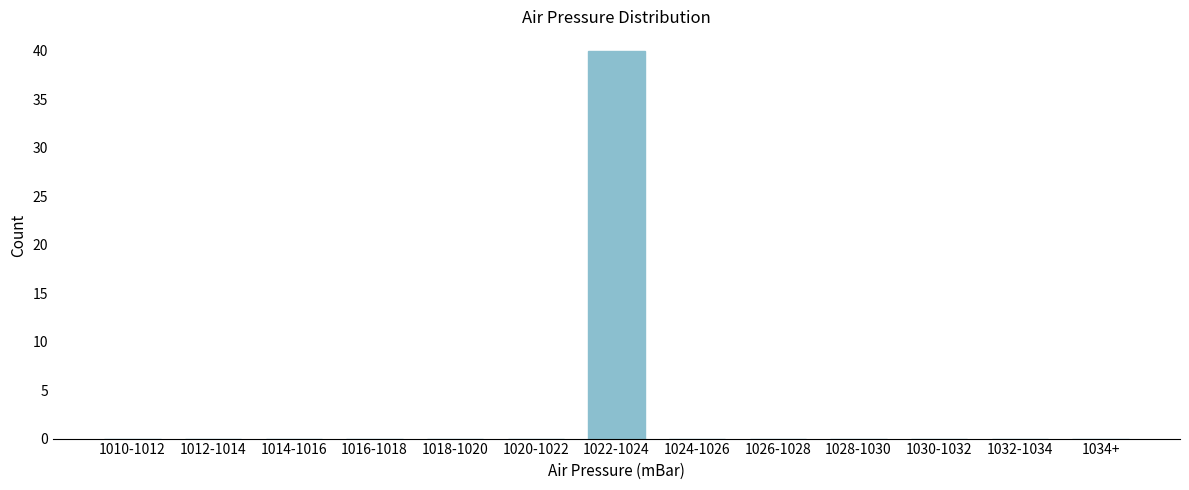

Reading right to left, list all the values displayed in this chart.

1034+=0	1032-1034=0	1030-1032=0	1028-1030=0	1026-1028=0	1024-1026=0	1022-1024=40	1020-1022=0	1018-1020=0	1016-1018=0	1014-1016=0	1012-1014=0	1010-1012=0